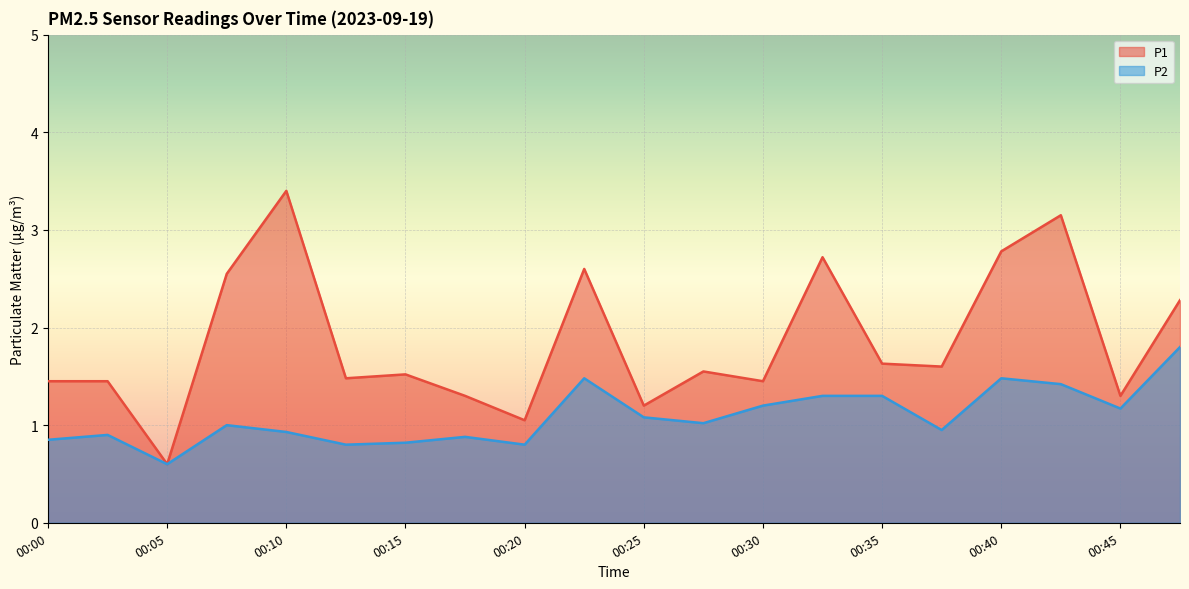

Rank the series by their average value, from highest to lowest.

P1, P2